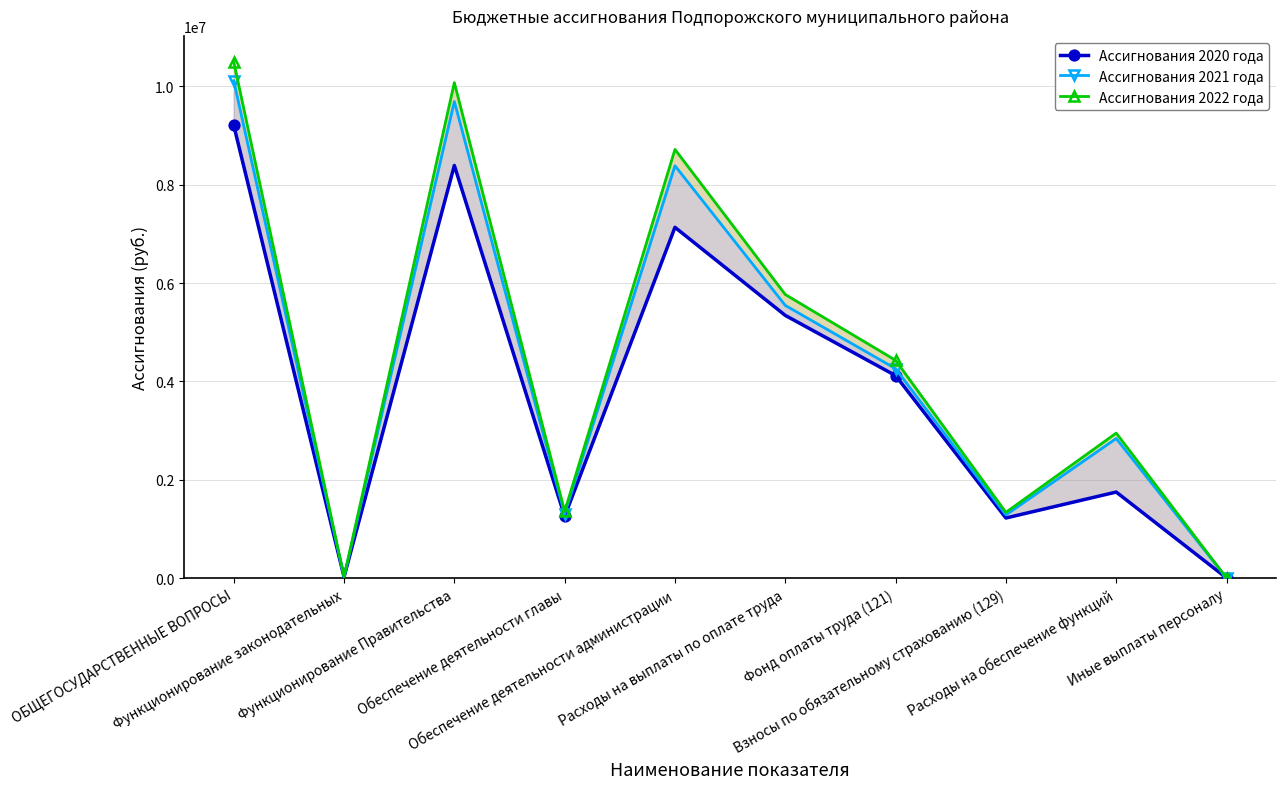

What position from the left is Расходы на обеспечение функций?

9